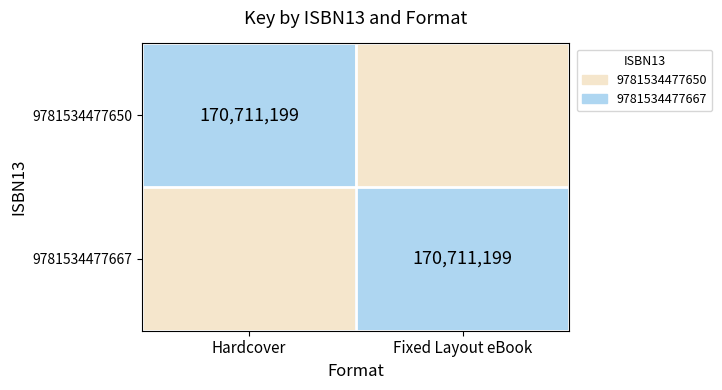

Is it true that 9781534477650 equals 170711199 at Hardcover?

True